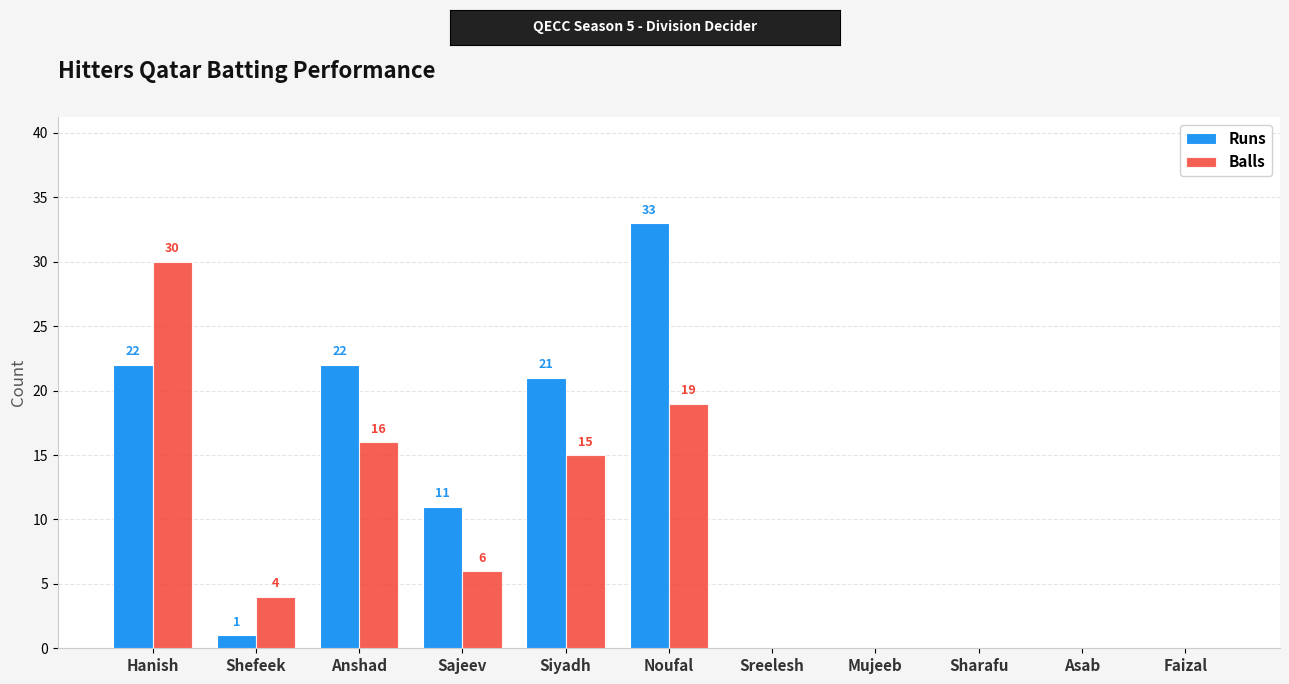

How many positive values does the Runs series have?

6